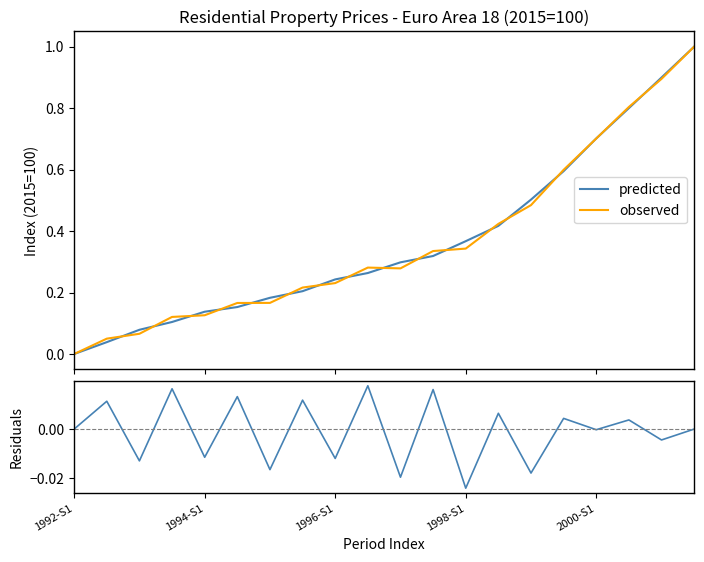

How many positive values does the observed series have?

19